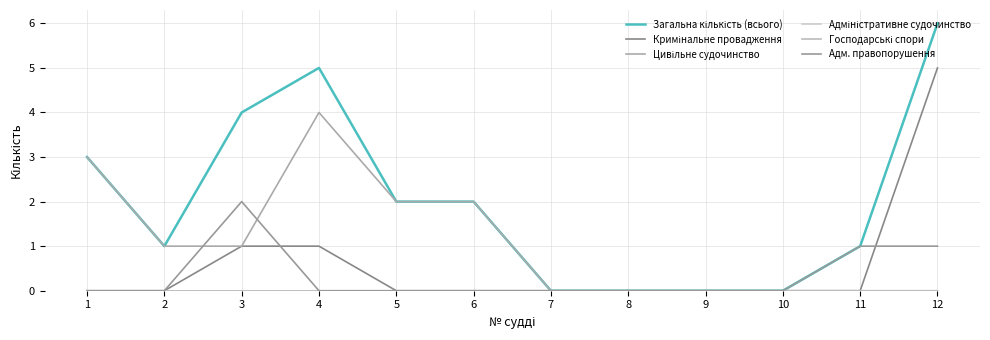

Reading right to left, what are all the values shown in this chart?

Загальна кількість (всього): 6	1	0	0	0	0	2	2	5	4	1	3
Кримінальне провадження: 5	0	0	0	0	0	0	0	1	1	0	0
Цивільне судочинство: 0	0	0	0	0	0	2	2	4	1	1	3
Адміністративне судочинство: 0	0	0	0	0	0	0	0	0	0	0	0
Господарські спори: 0	0	0	0	0	0	0	0	0	0	0	0
Адм. правопорушення: 1	1	0	0	0	0	0	0	0	2	0	0